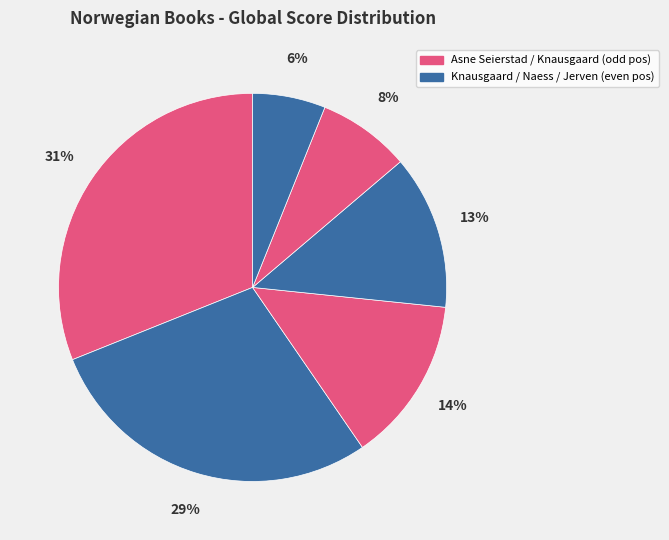

Count the number of slices in the pie.

6